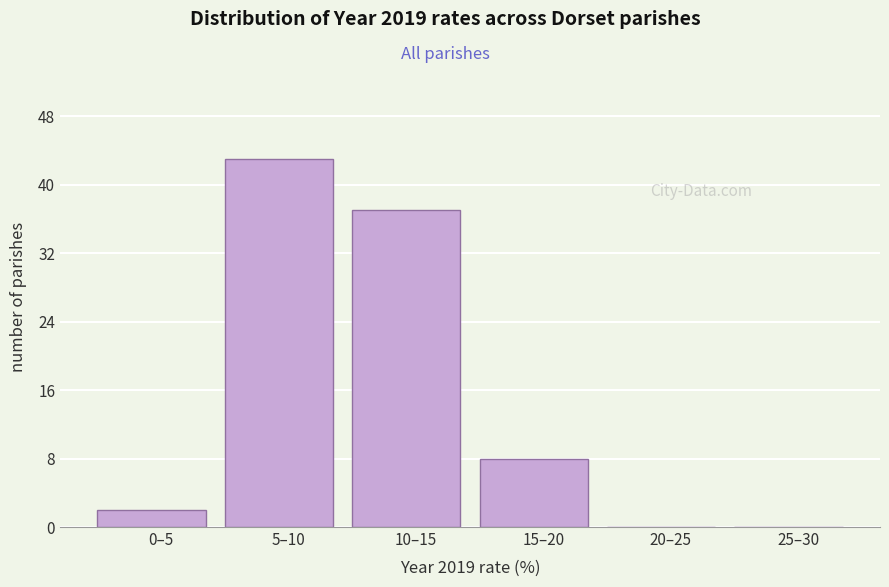

Reading right to left, list all the values displayed in this chart.

25–30=0	20–25=0	15–20=8	10–15=37	5–10=43	0–5=2